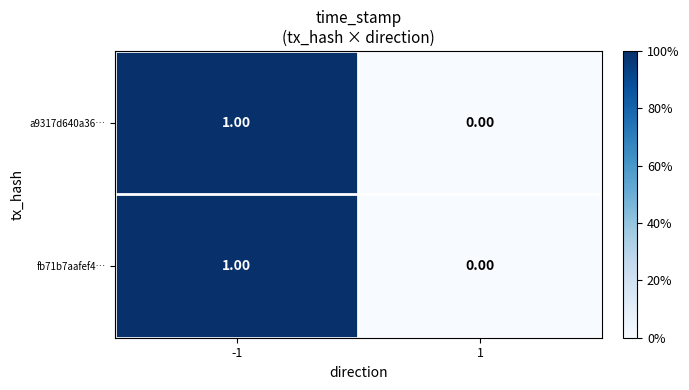

Rank the categories by fb71b7aafef4… value from highest to lowest.

-1, 1